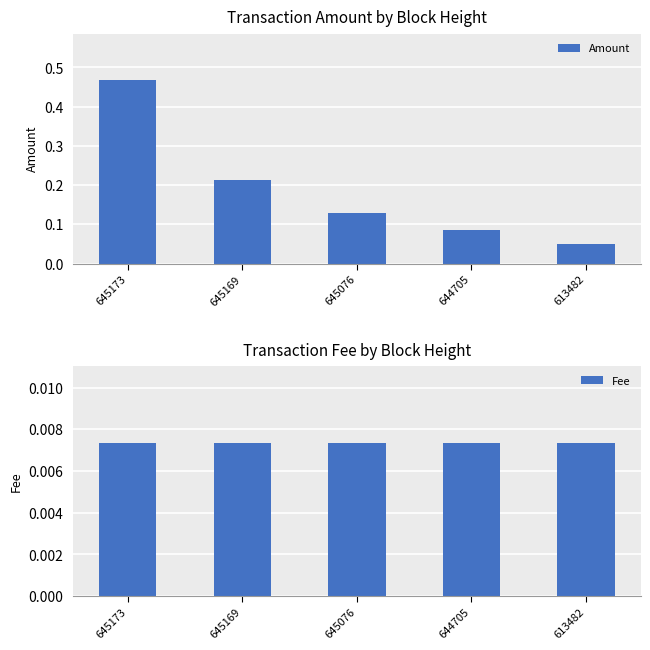

Reading right to left, extract all data points from this chart.

Amount: 0.1	0.1	0.1	0.2	0.5
Fee: 0.0	0.0	0.0	0.0	0.0